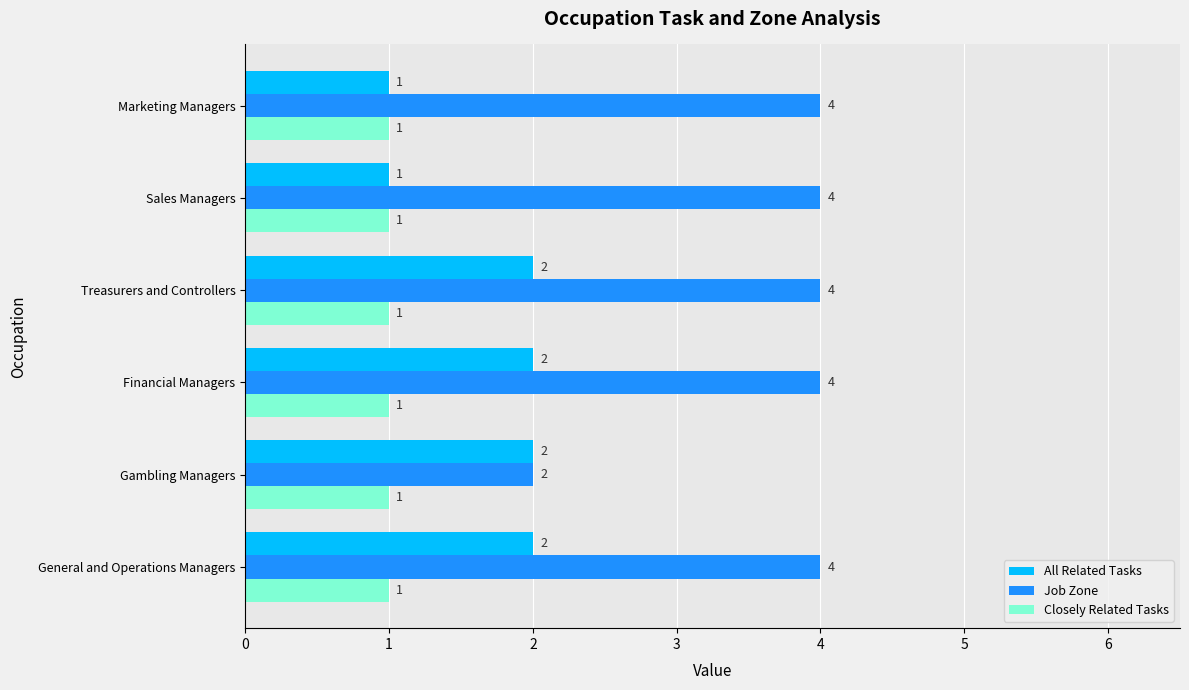

What are all the series names shown in the legend?

All Related Tasks, Job Zone, Closely Related Tasks